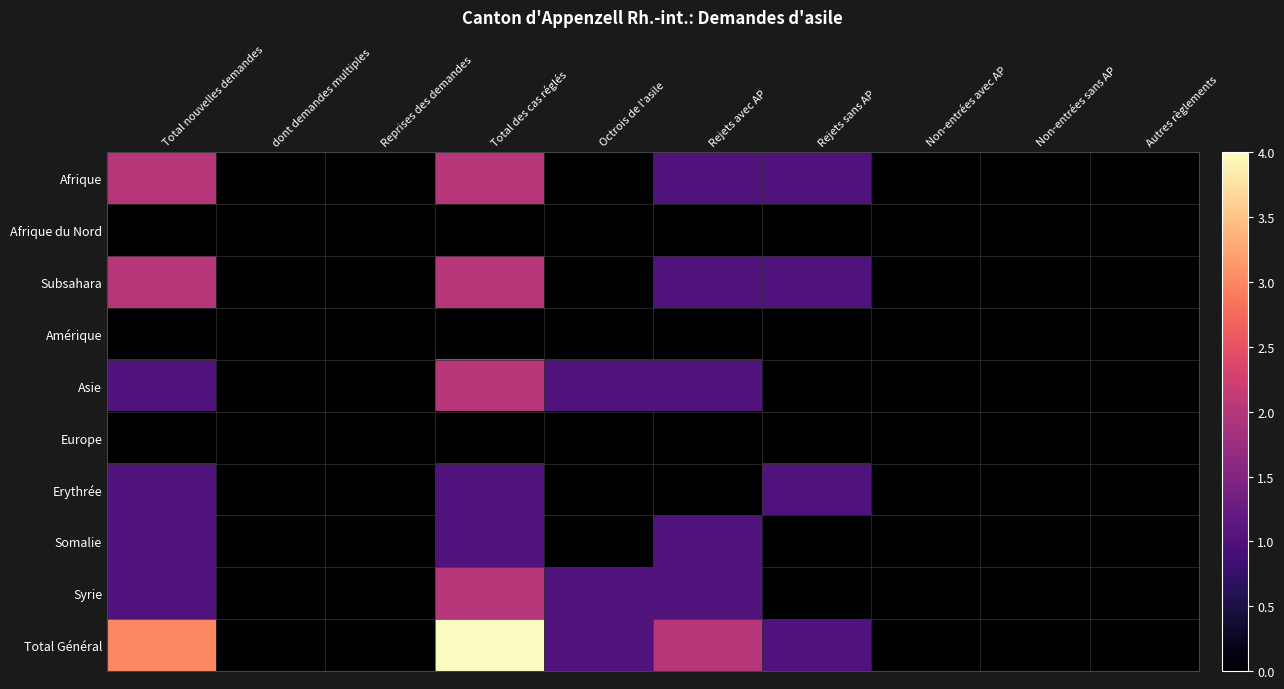

At which category is the sum across all series the highest?

Total des cas réglés